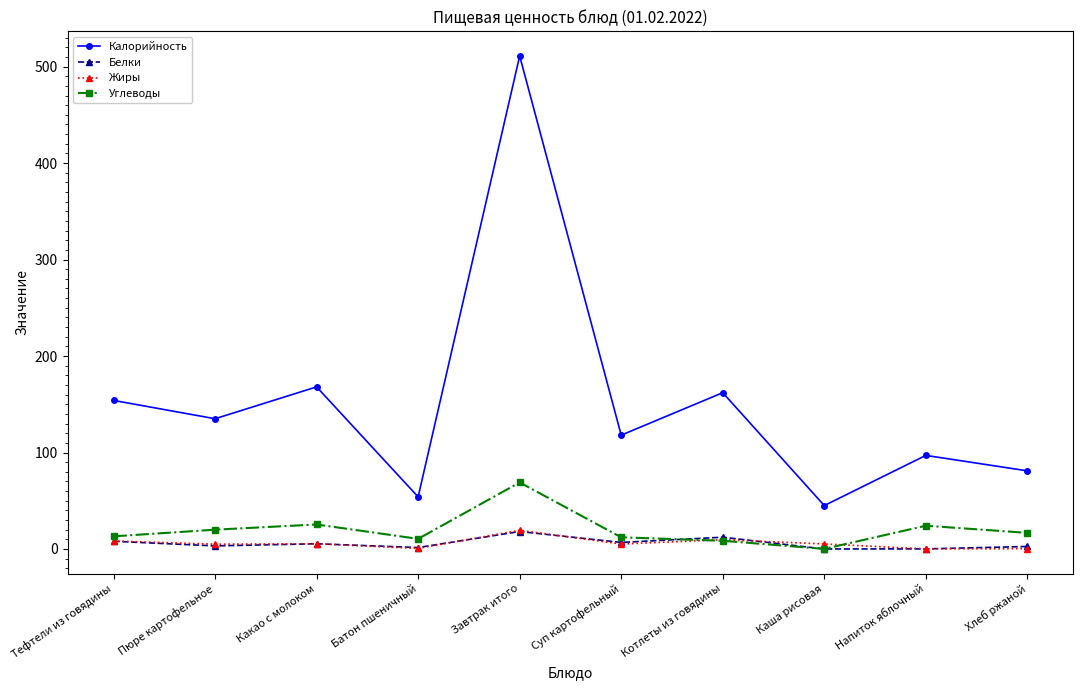

How many lines are shown in the chart?

4